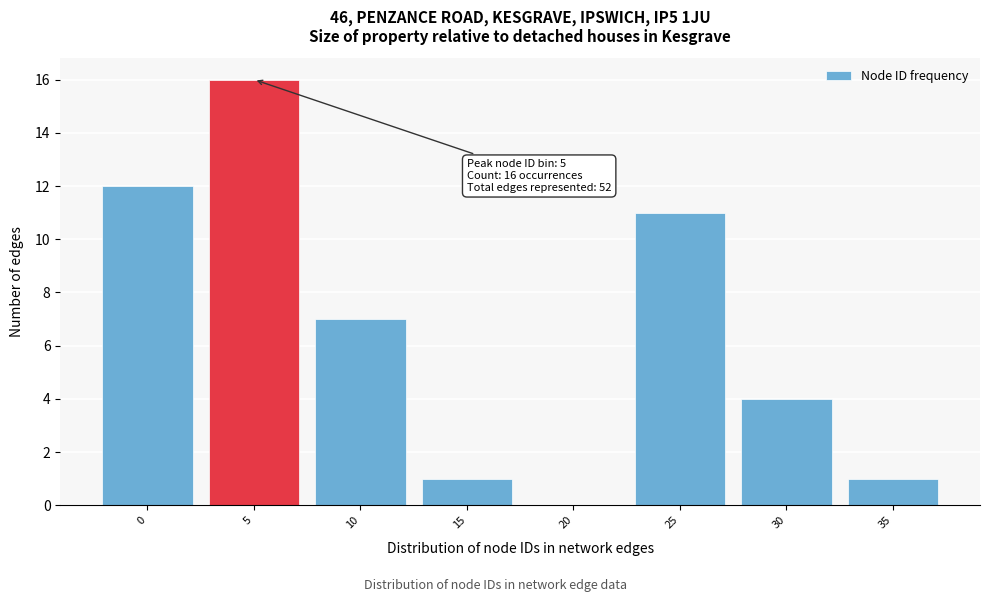

Reading right to left, what are all the values shown in this chart?

35=1	30=4	25=11	20=0	15=1	10=7	5=16	0=12